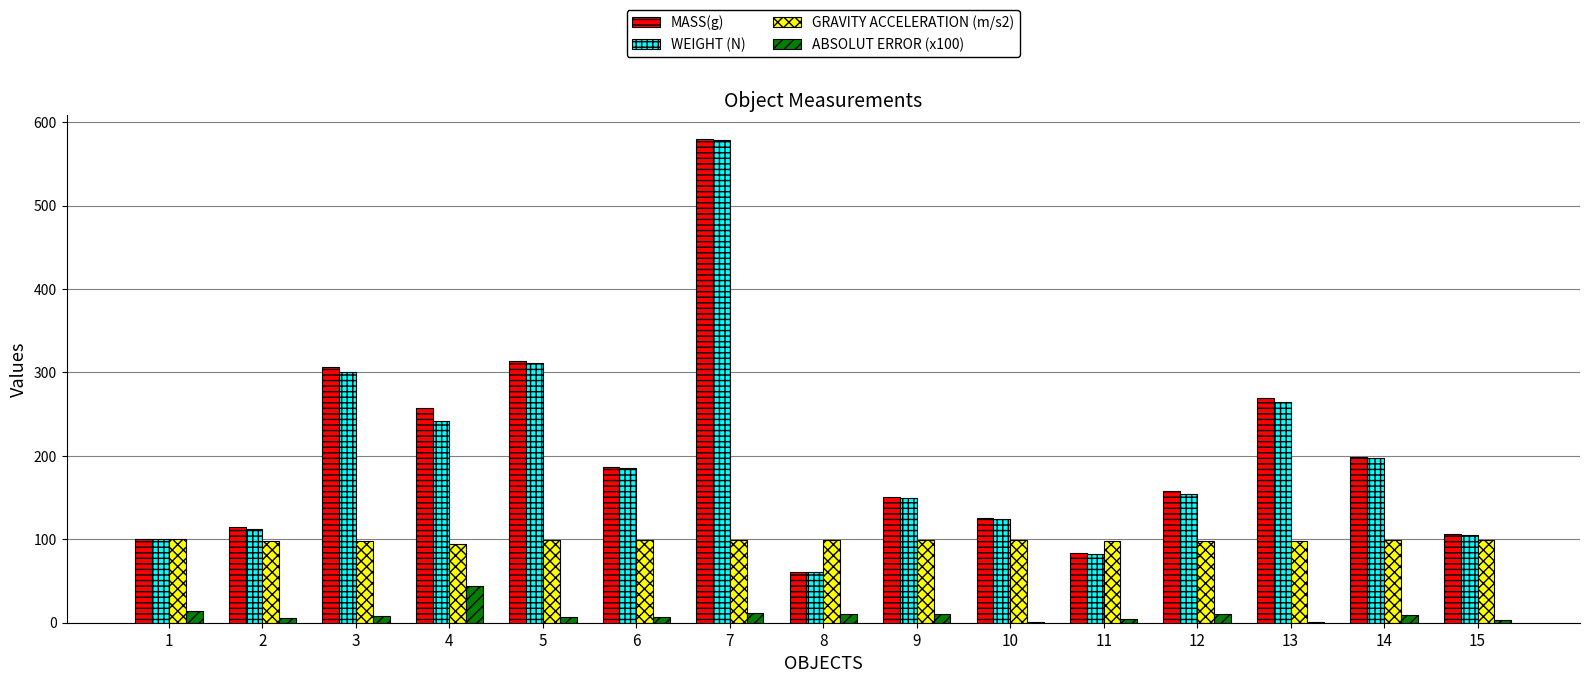

How many groups of bars are there?

15